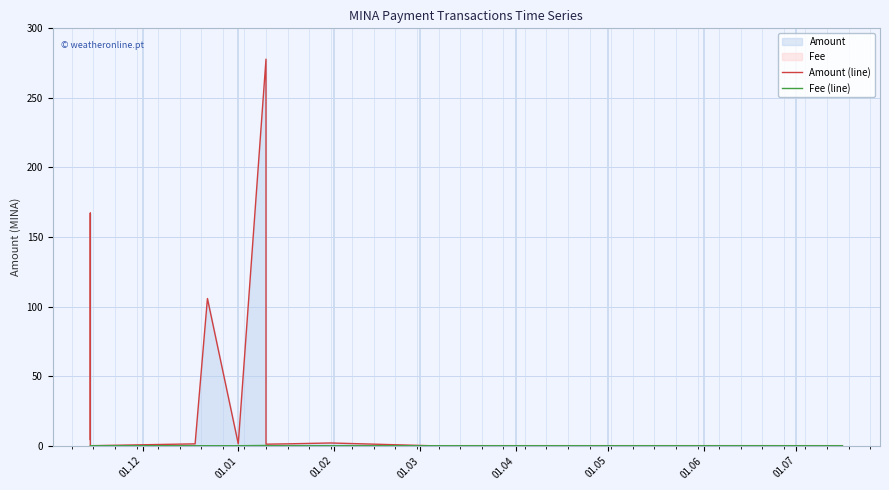

What is the sum of all Fee (line) values?

0.3